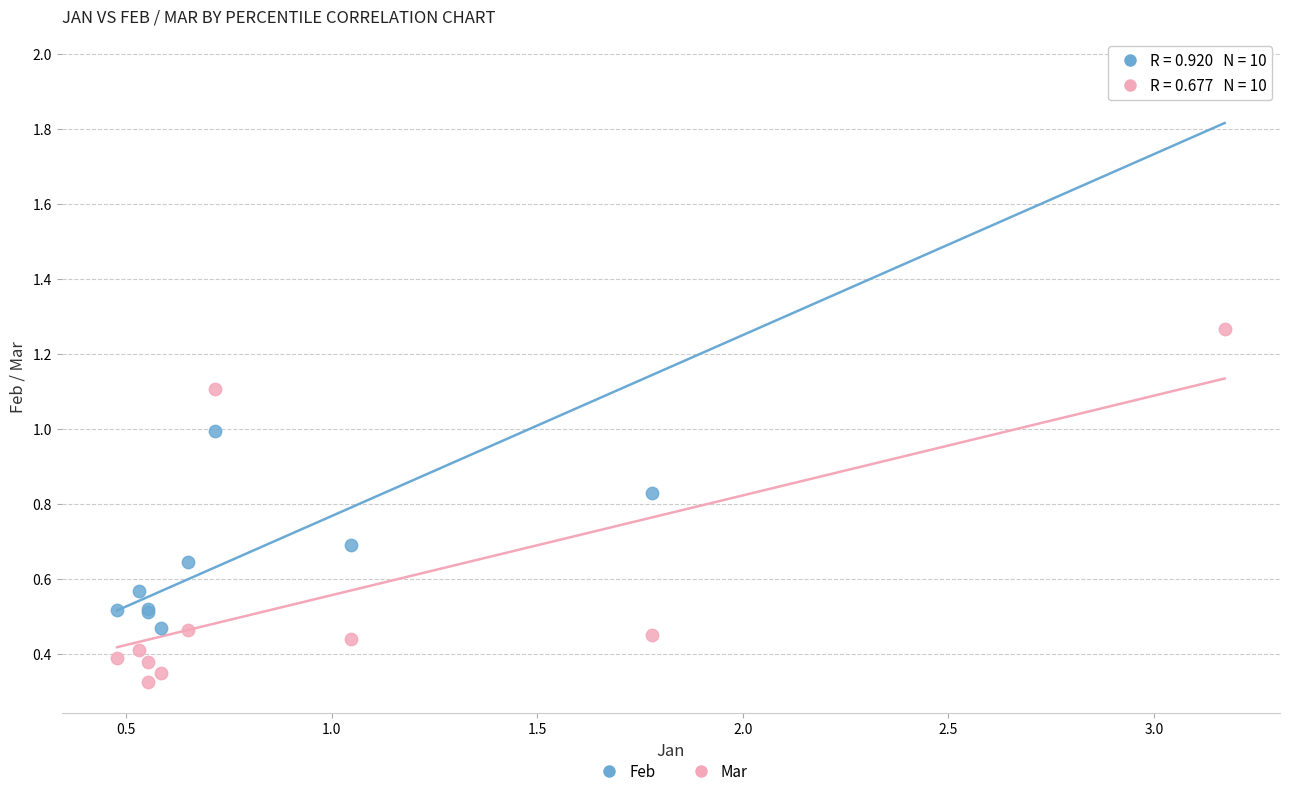

What are all the series names shown in the legend?

Feb, Mar